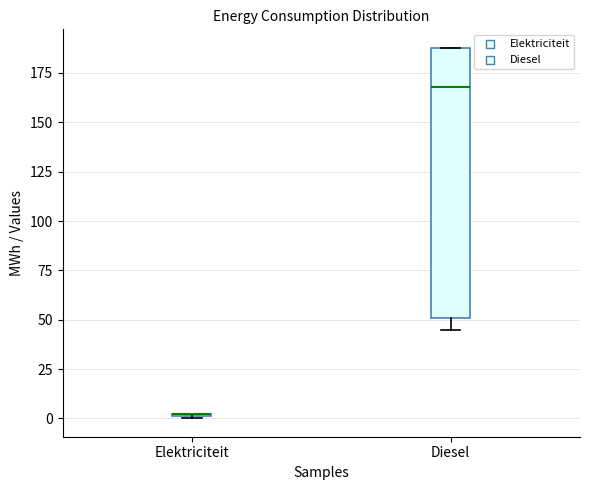

Reading left to right, transcribe this box plot: for each box, give where its median line is, the range the box spans, and where its two whiskers end, as read against the y-axis. The values are not printed on the chart, so give them approximately, as read against the axis.

Elektriciteit: box collapsed to a line at 0, whiskers 0 to 0
Diesel: median 170, box 50 to 190, whiskers 45 to 190